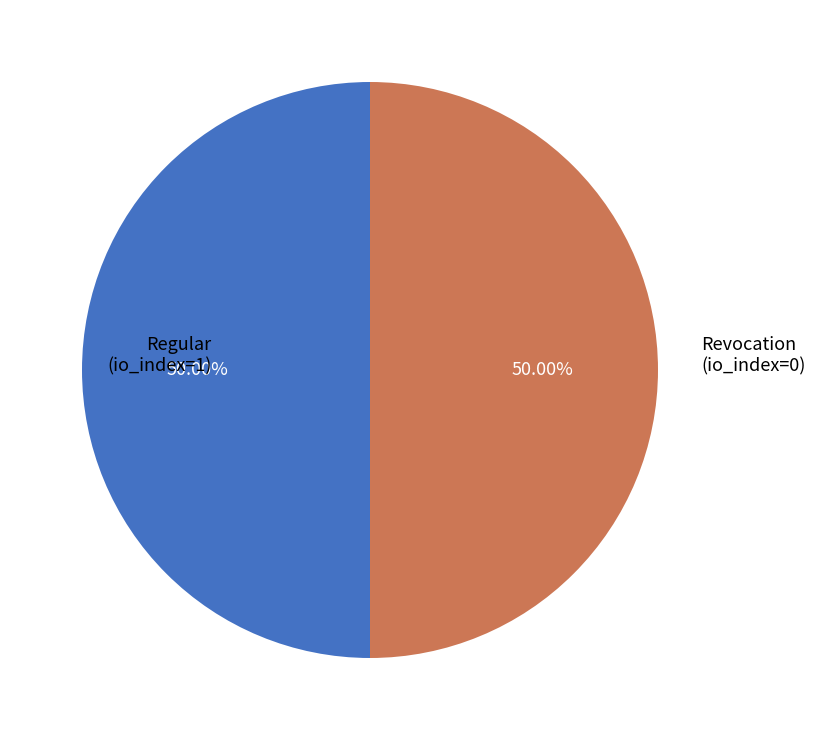

How many slices are in this pie chart?

2